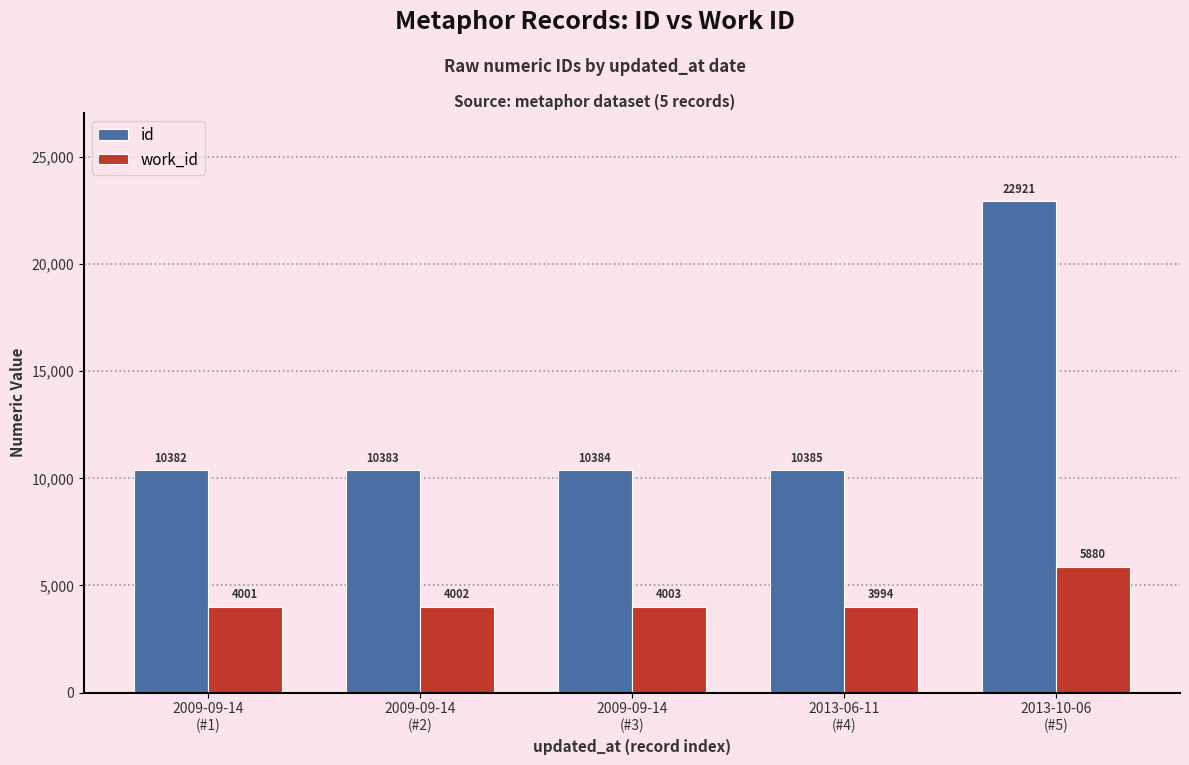

Between 2013-06-11
(#4) and 2013-10-06
(#5), which series saw the biggest shift?

id